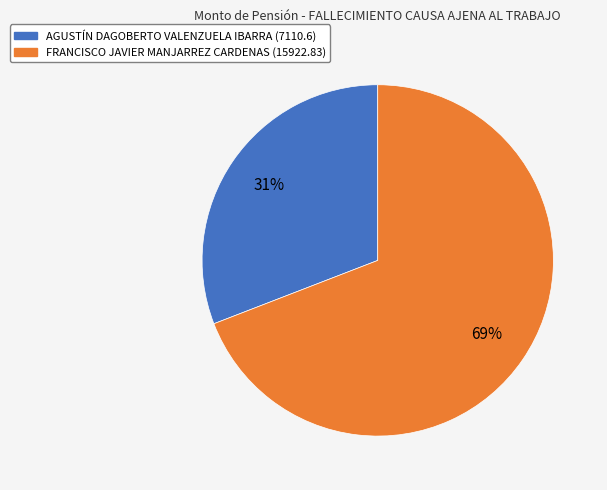

Which slice is the smallest?

AGUSTÍN DAGOBERTO VALENZUELA IBARRA